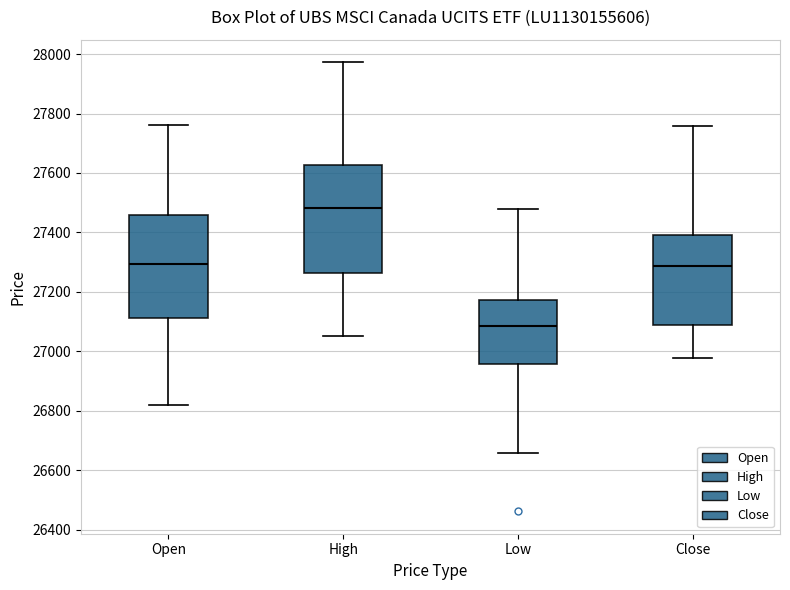

Which box's median line is the highest?

High